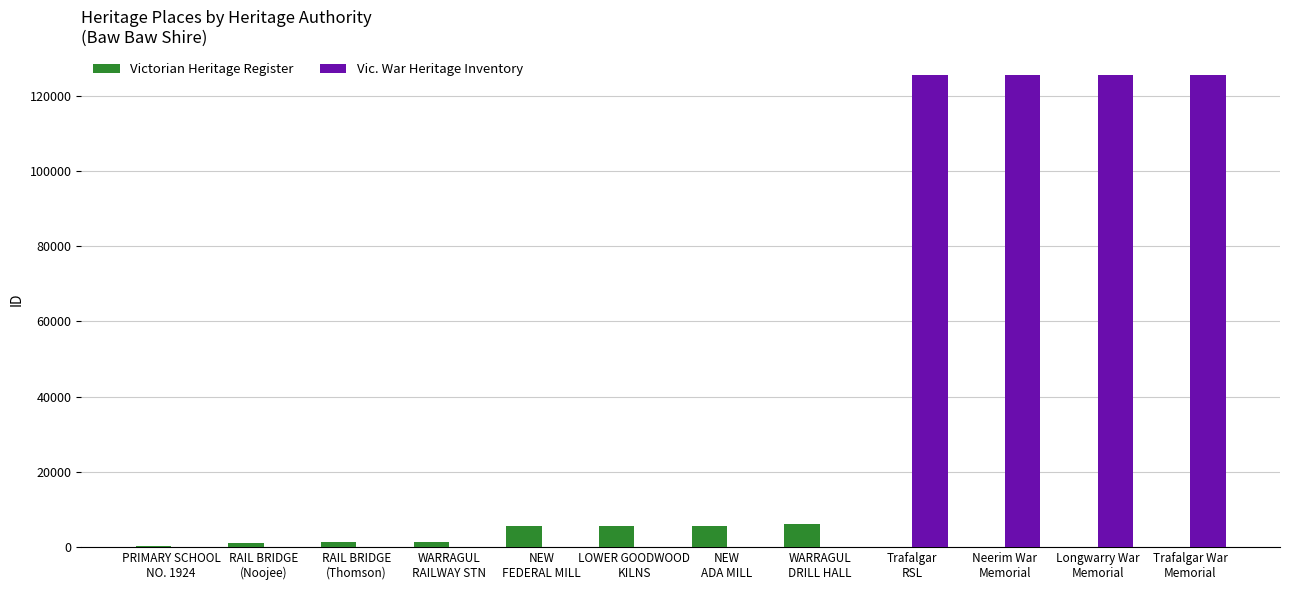

What is the sum of all Victorian Heritage Register values?

26474